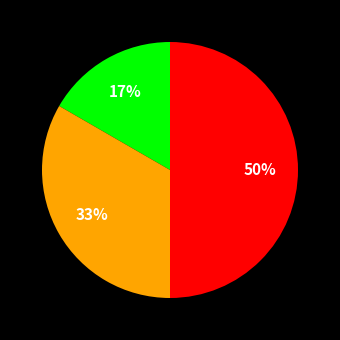

To the nearest percent, what is the difference between the largest and smallest slice percentages?

33%